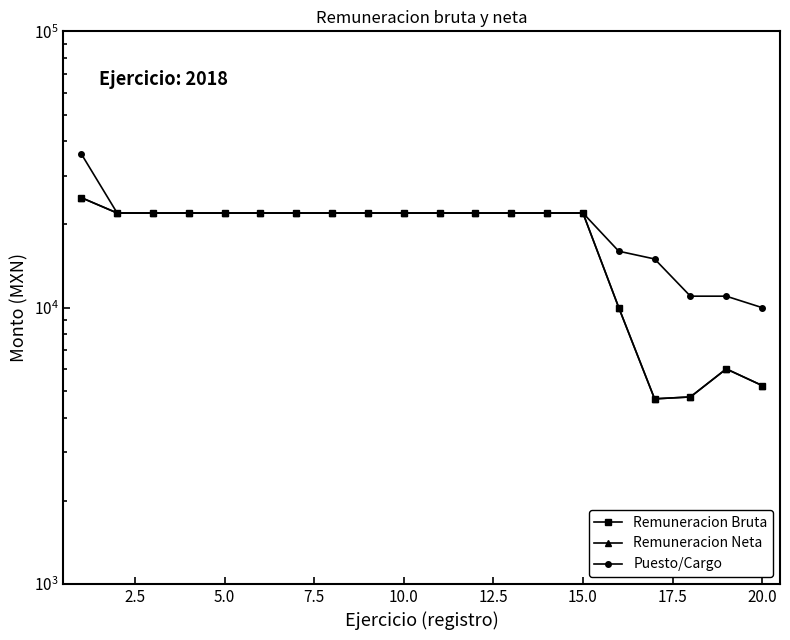

Read the Puesto/Cargo value at 15.0, to the nearest 10.

22000